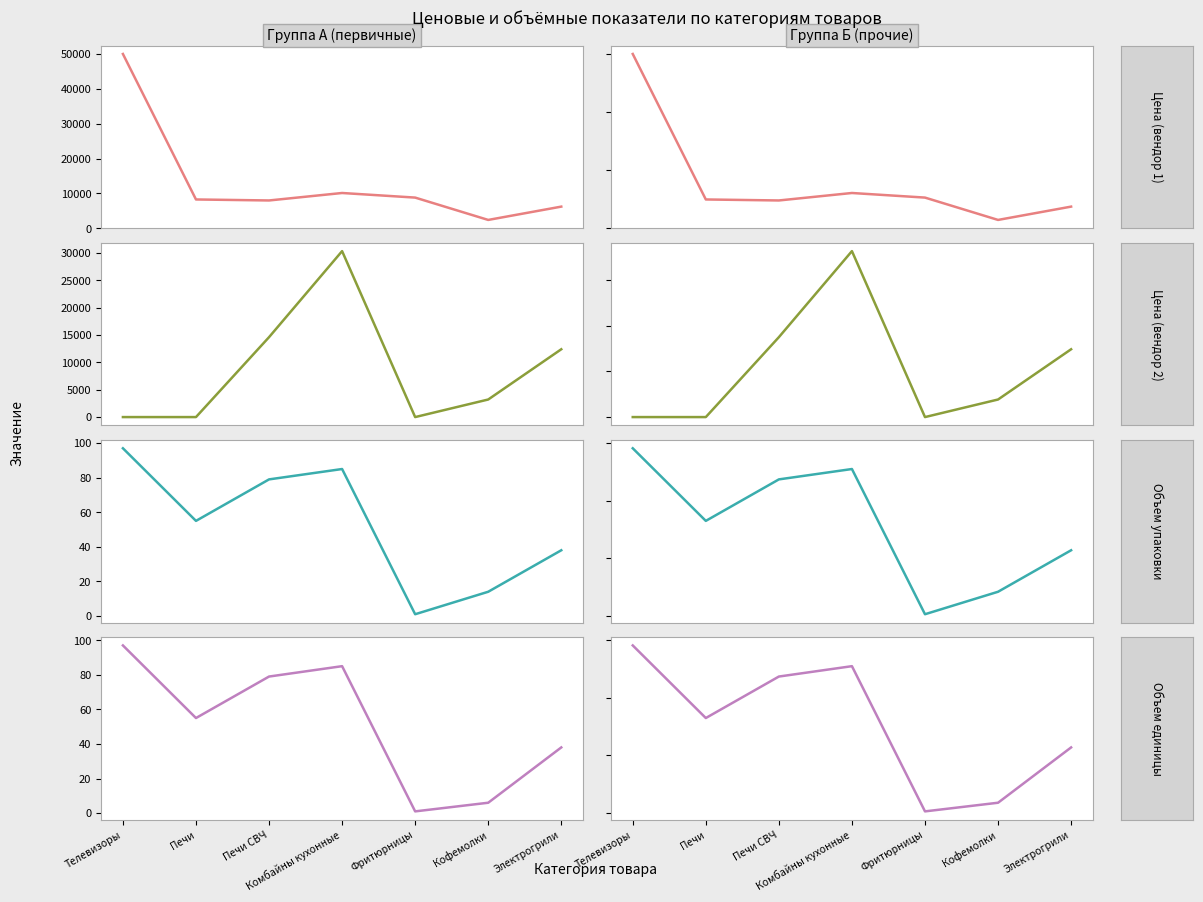

What is the spread (max minus min) of values at Комбайны кухонные?

30232